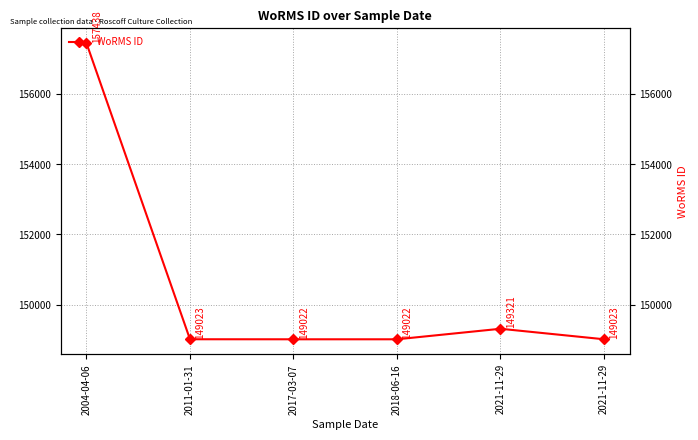

List the labels in order of value, smallest first.

2017-03-07, 2018-06-16, 2011-01-31, 2021-11-29, 2021-11-29, 2004-04-06